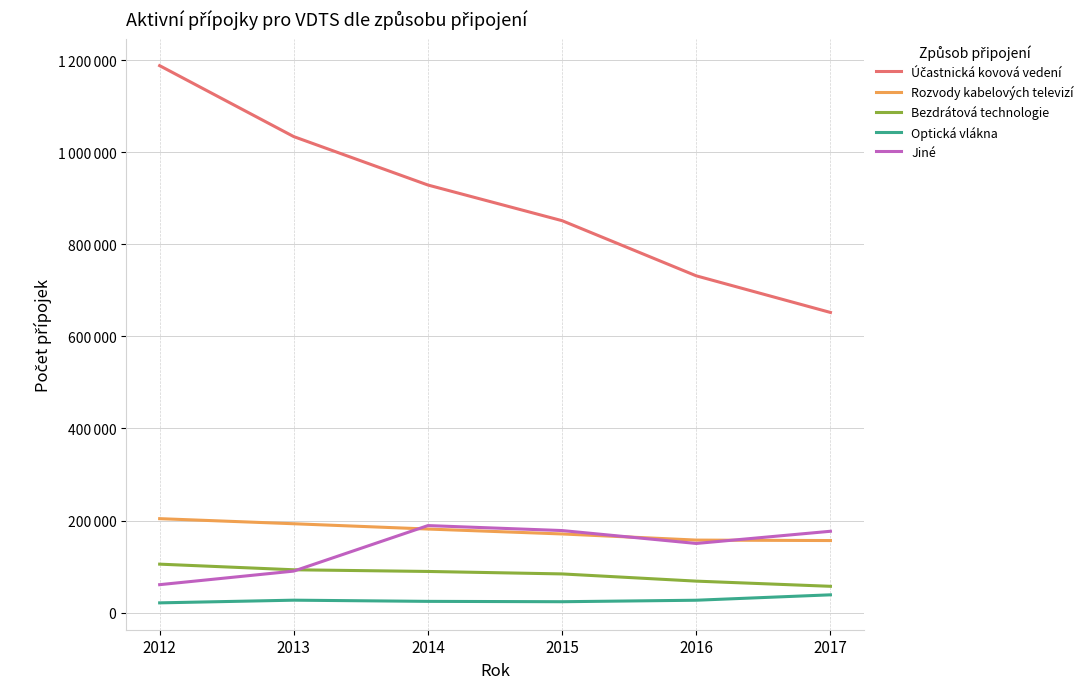

What is the value of the Jiné point at the 1st from the left?

60664